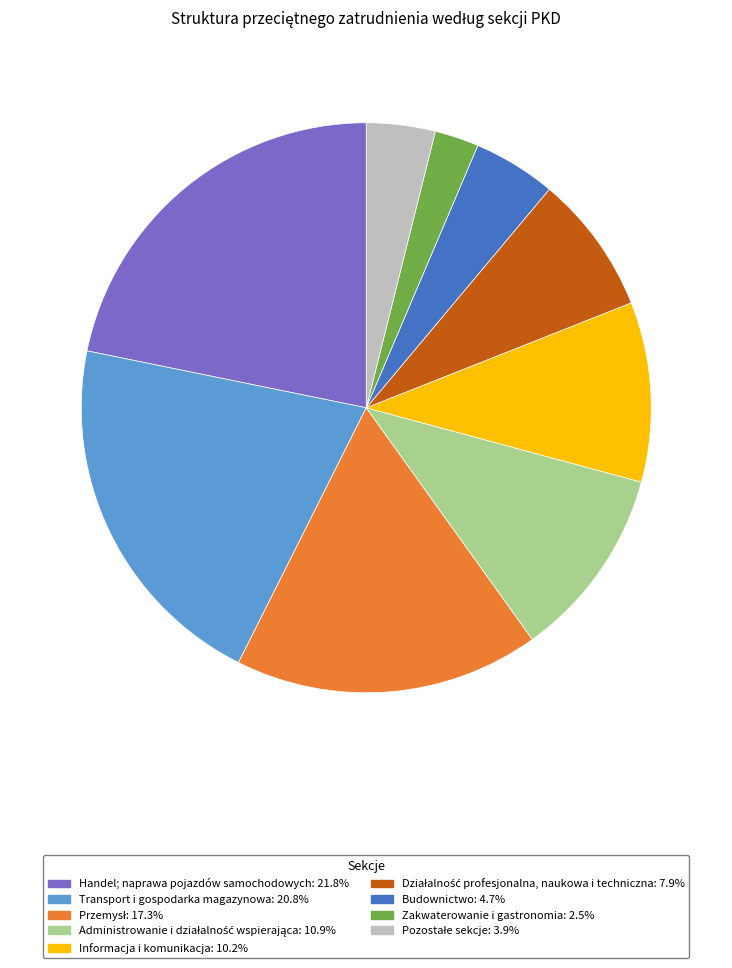

Which slice is the smallest?

Zakwaterowanie i gastronomia